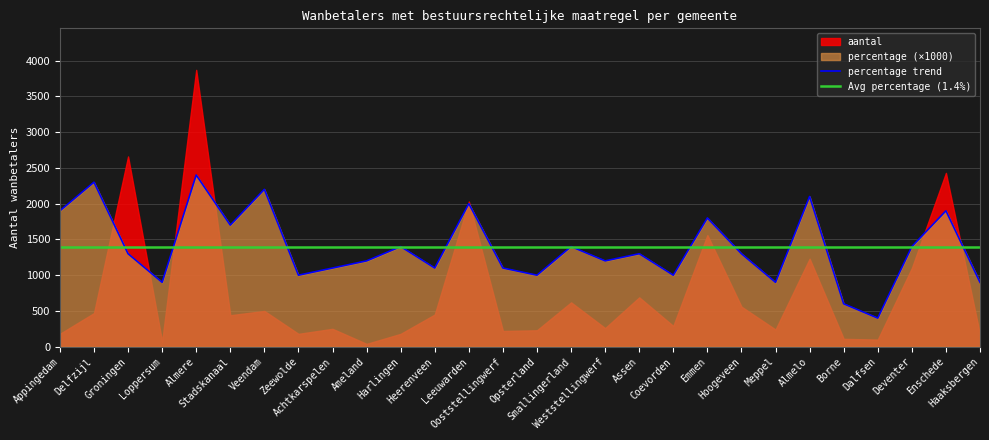

What is the approximate value at Ameland, to the nearest 100?

1200